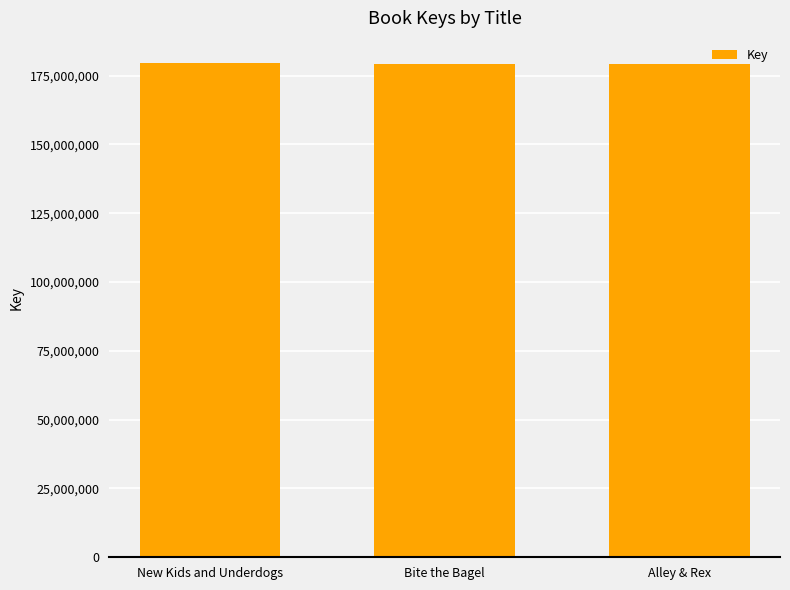

What is the change in value from New Kids and Underdogs to Alley & Rex?

-482321